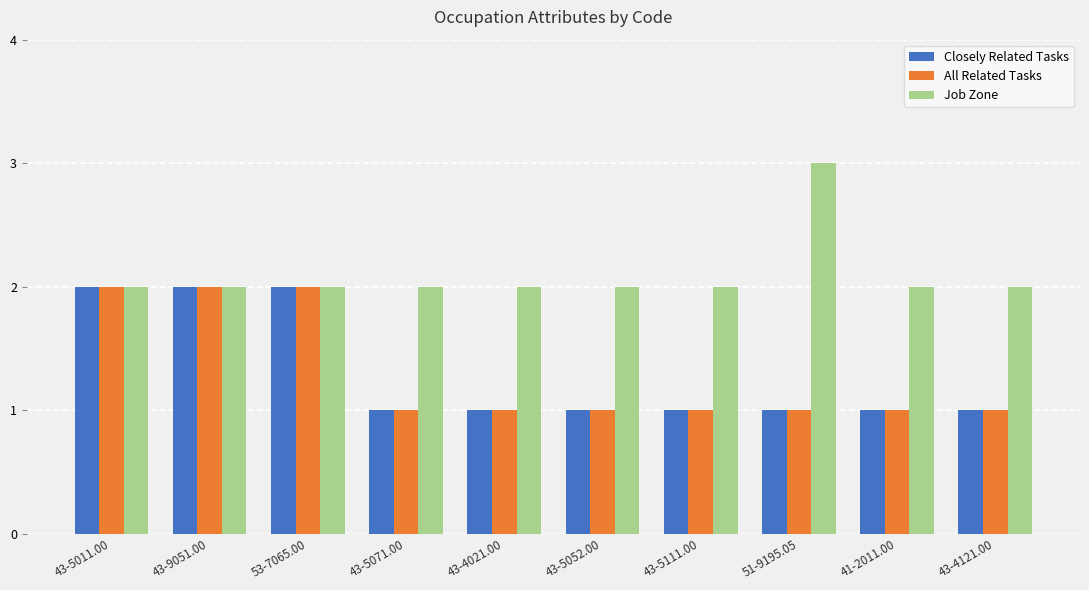

What is the maximum value shown in the chart?

3